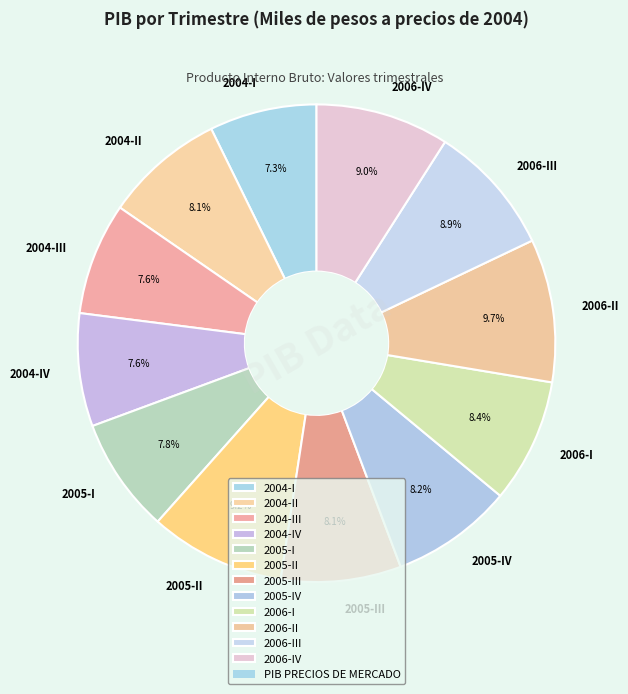

Combined, do 2004-III and 2005-III account for over 50%?

No